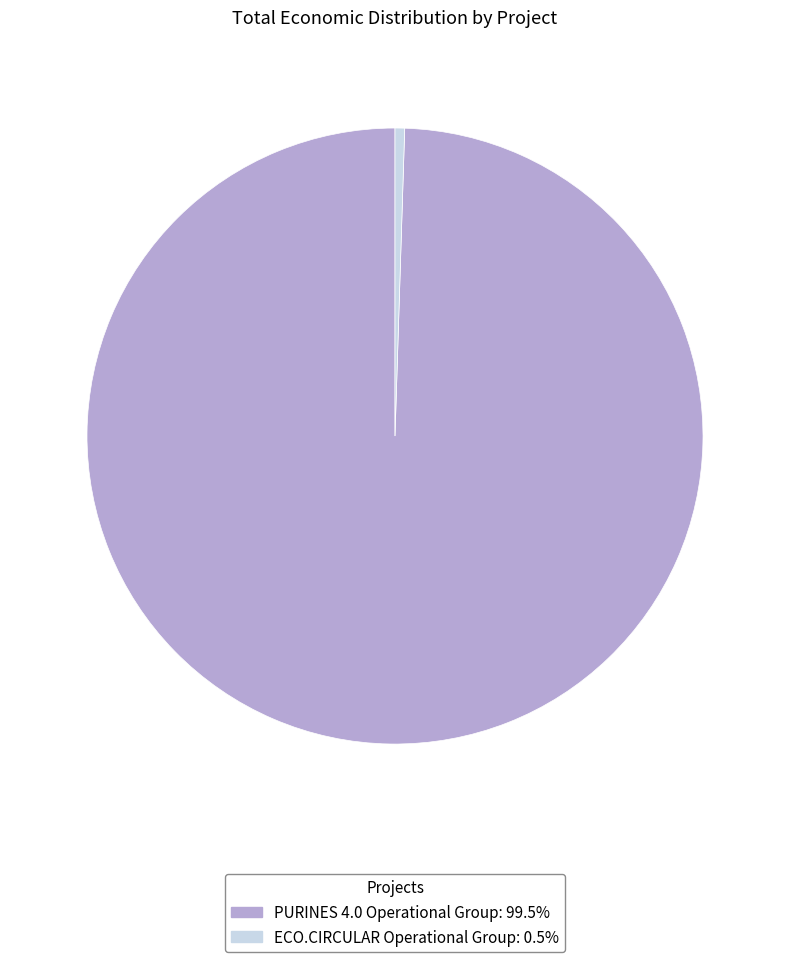

Is there any slice that represents more than half of the pie?

Yes